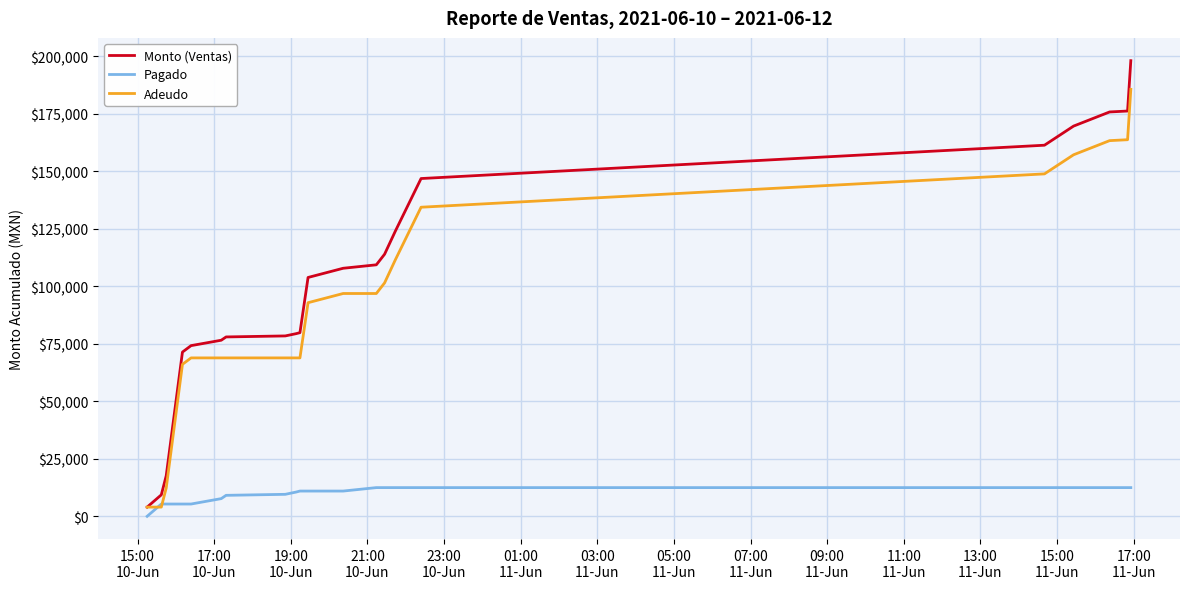

Which series has the largest total across all categories?

Monto (Ventas)